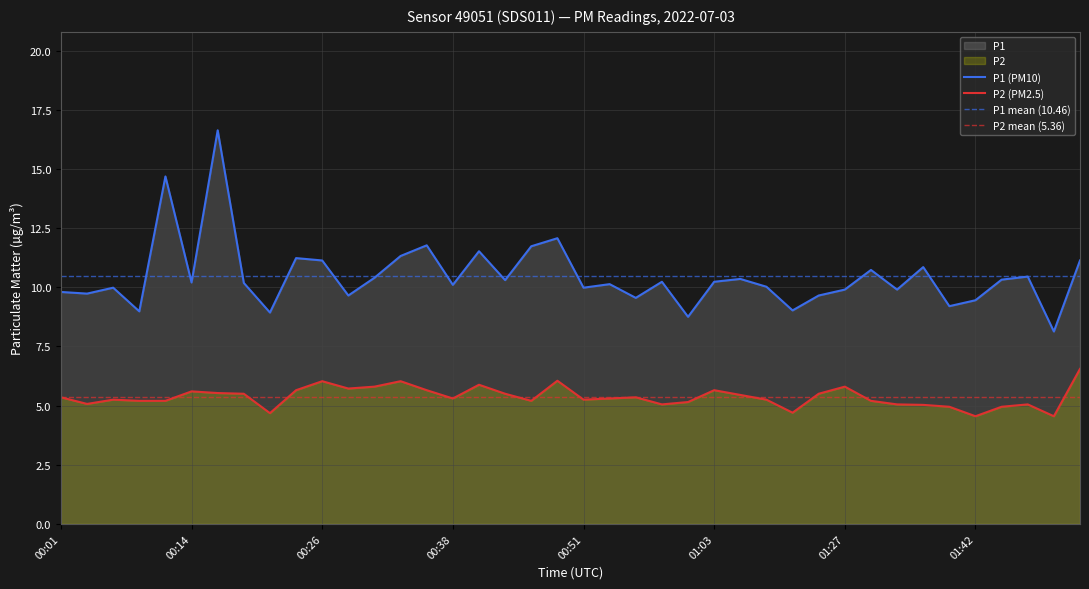

In P2, how many points are lower than both neighbors (excluding endpoints)?

10